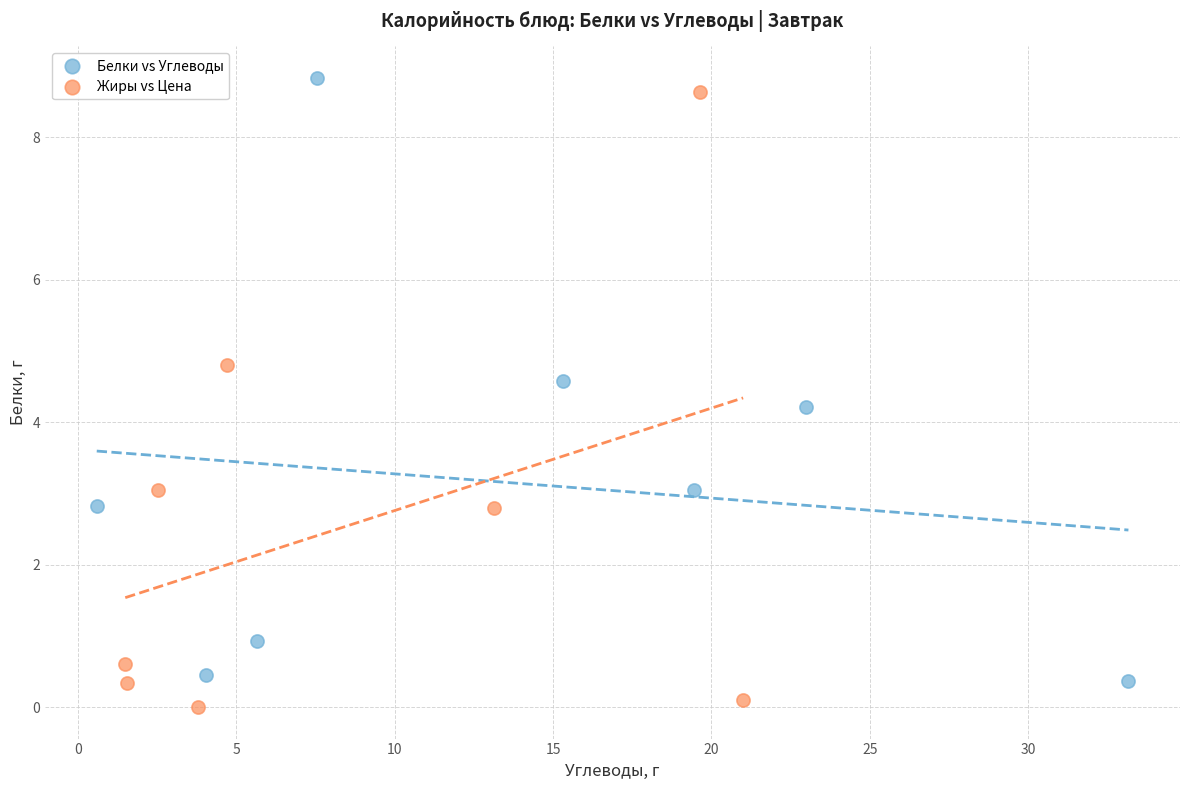

Which series contains the lowest Y value?

Жиры vs Цена